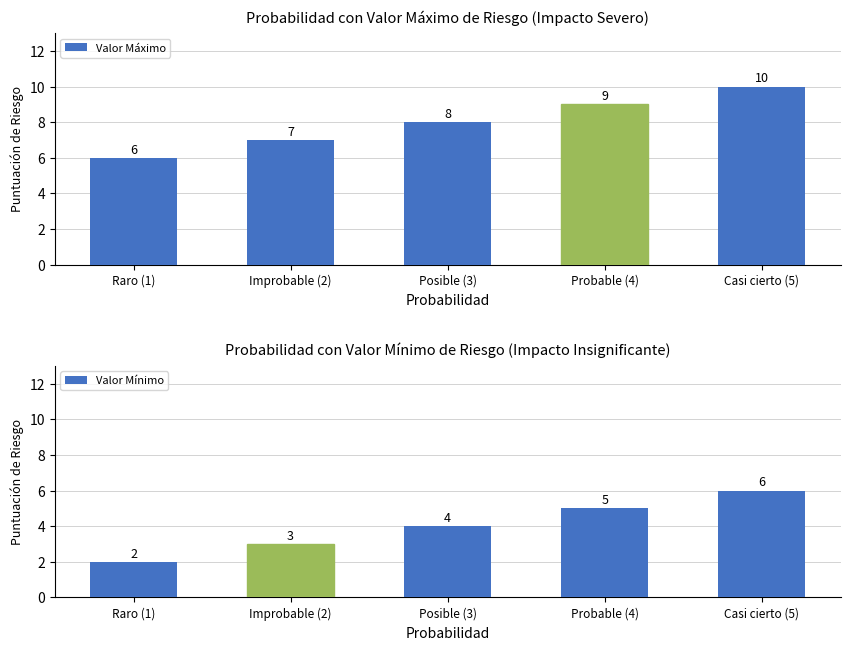

True or false: Valor Máximo has a value of 8 at Posible (3).

True